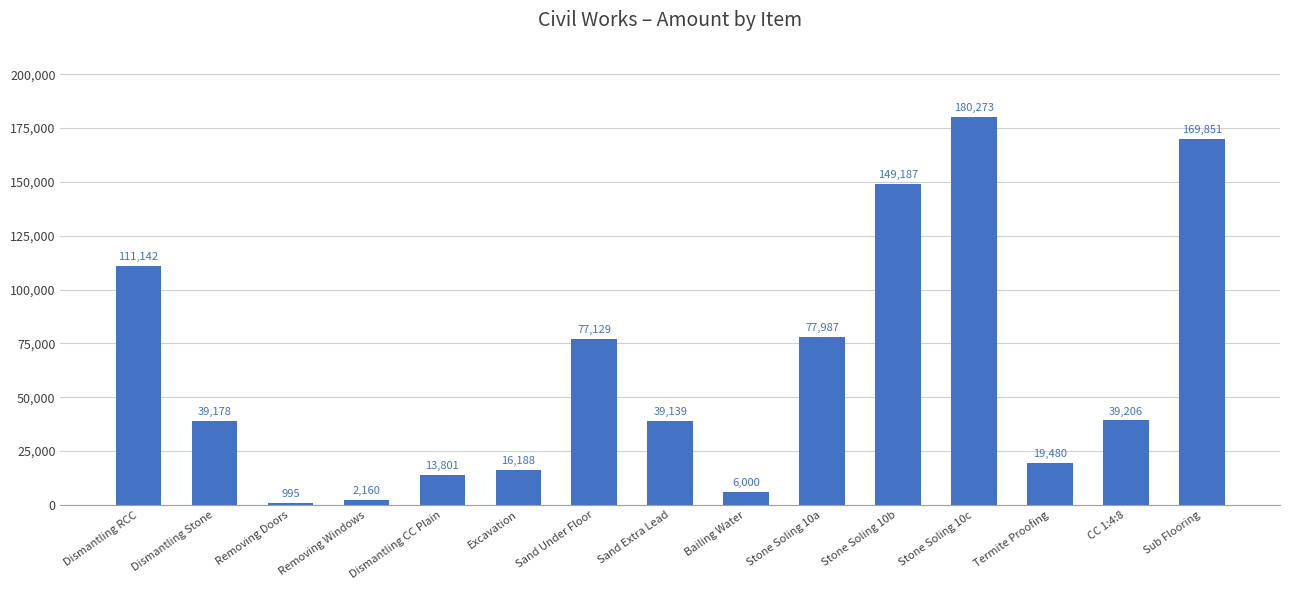

What is the difference between the second highest and second lowest values?

167691